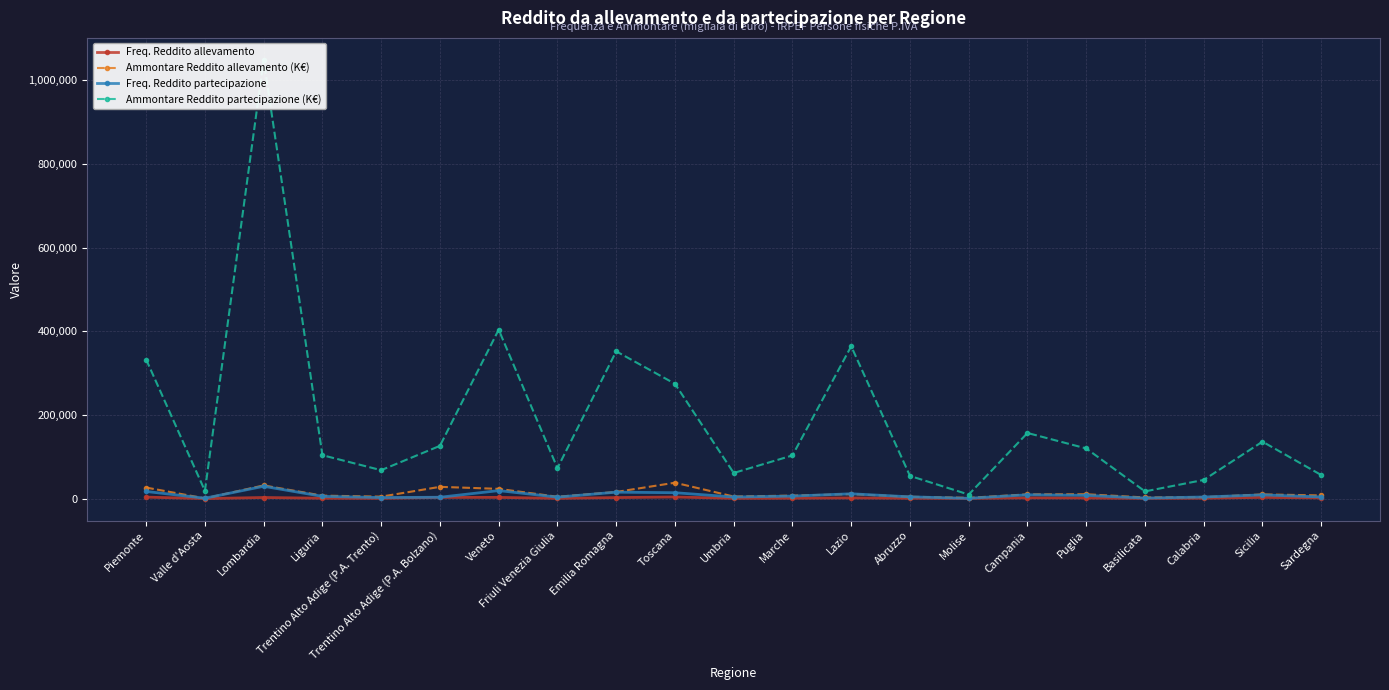

What is the difference between the highest and lowest values at Toscana?

270687